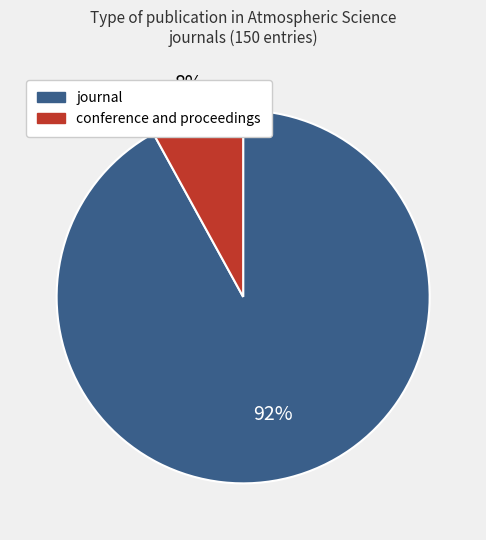

What is the ratio of the value at conference and proceedings to the value at journal?

0.1